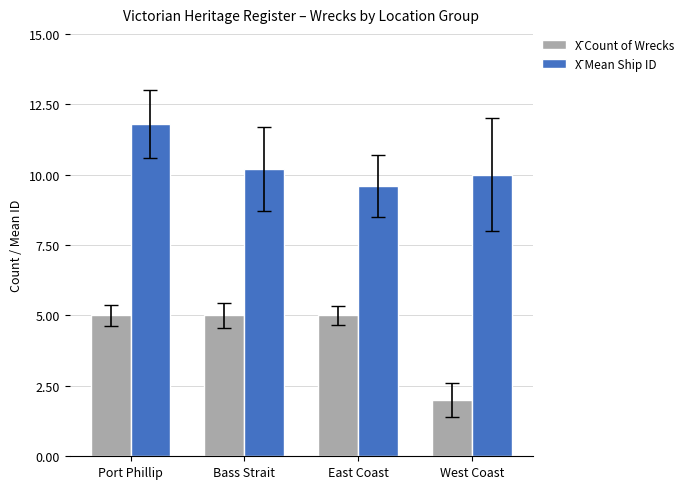

What is the spread (max minus min) of values at Bass Strait?

5.2